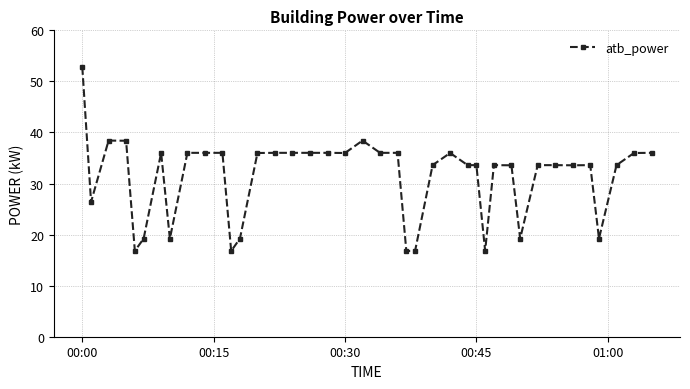

True or false: the data has more than 0 interior local peaks.

True